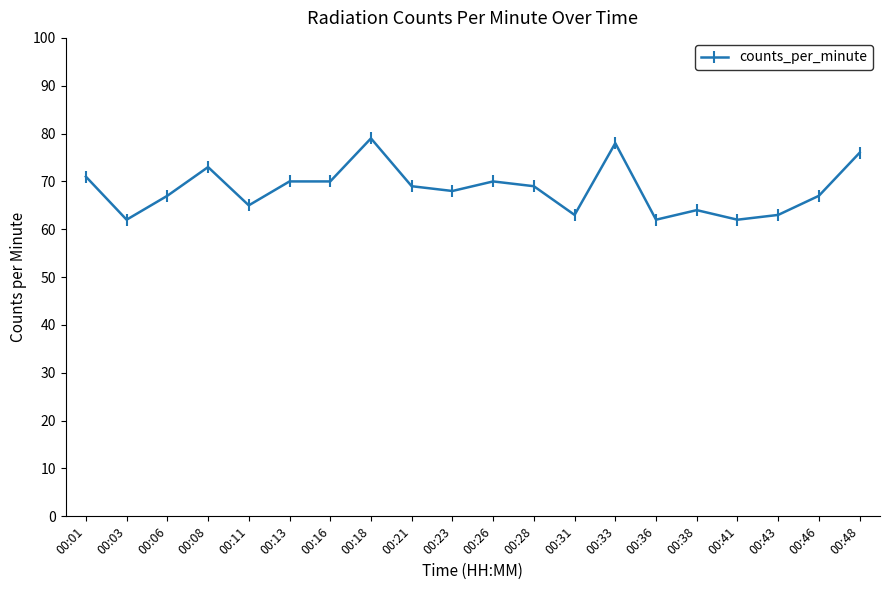

Between 00:36 and 00:28, which is larger?

00:28